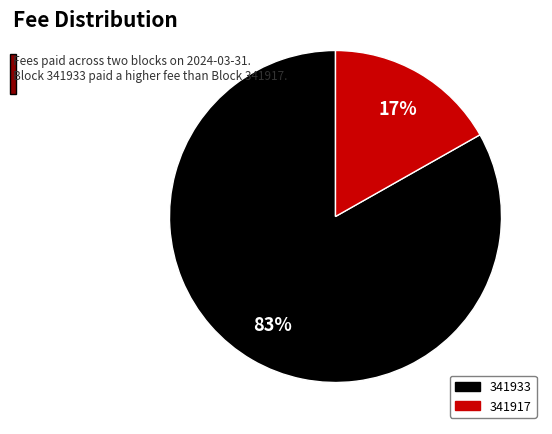

How many slices are in this pie chart?

2